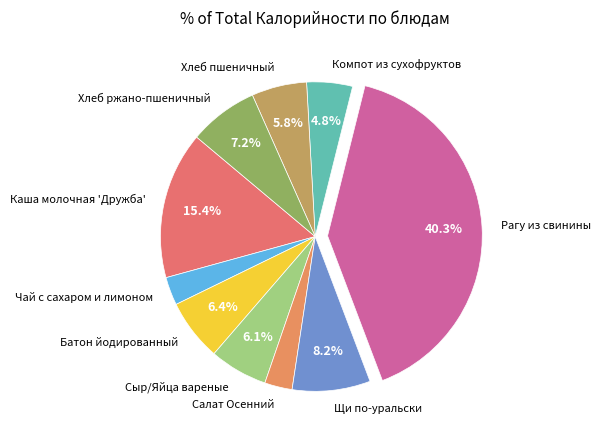

Which slice is the largest?

Рагу из свинины